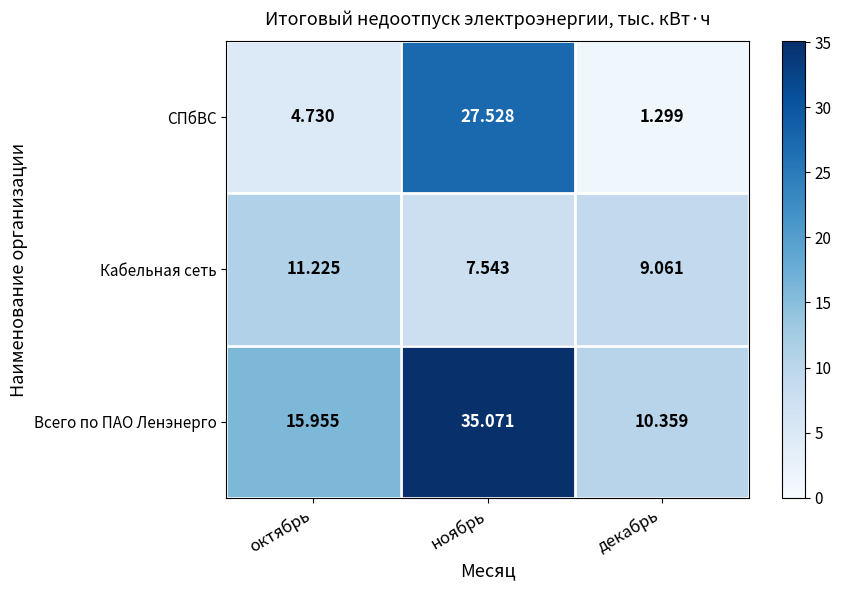

At which label does Всего по ПАО Ленэнерго reach its minimum?

декабрь